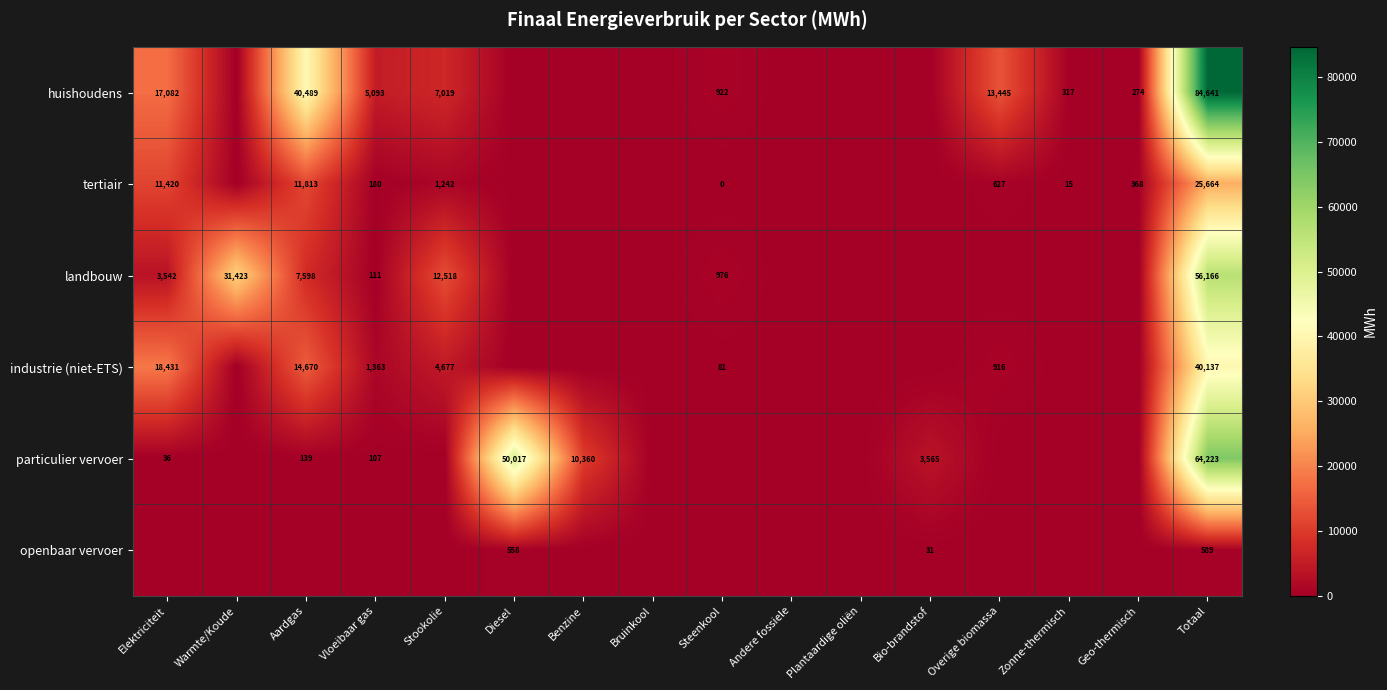

Is the value of huishoudens at Totaal greater than the value of openbaar vervoer at Bio-brandstof?

Yes